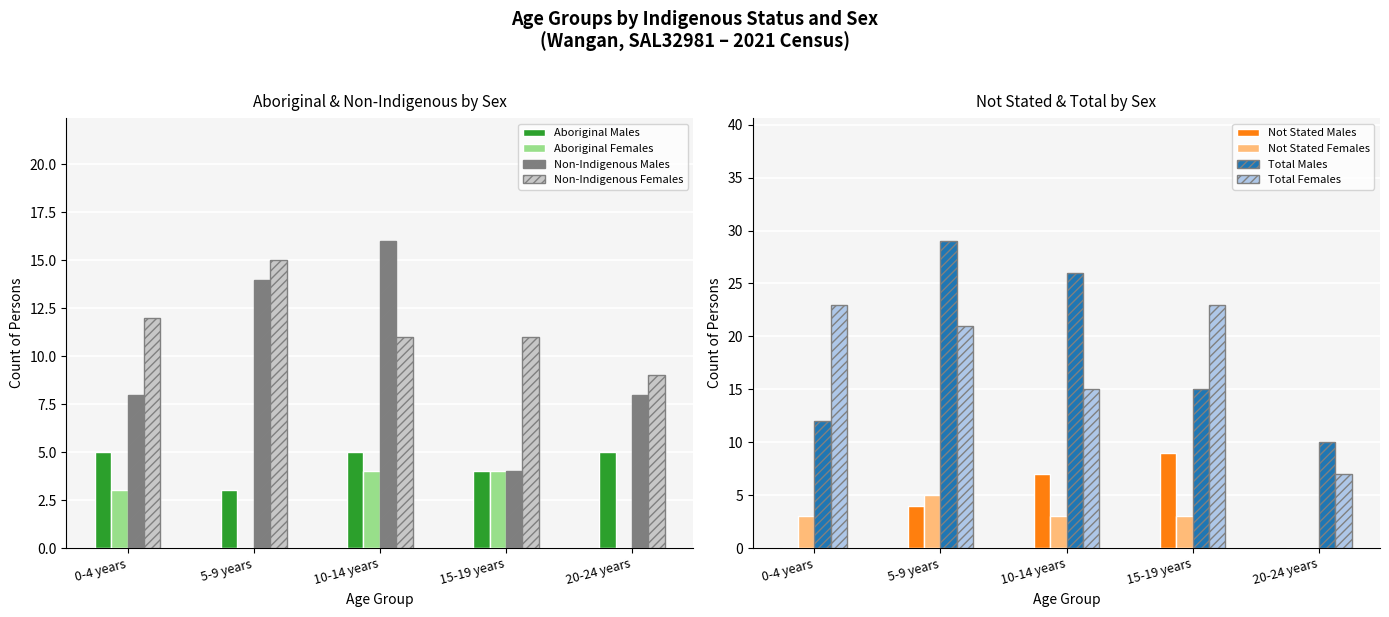

The Aboriginal Males series shows 5 at 10-14 years. True or false?

True